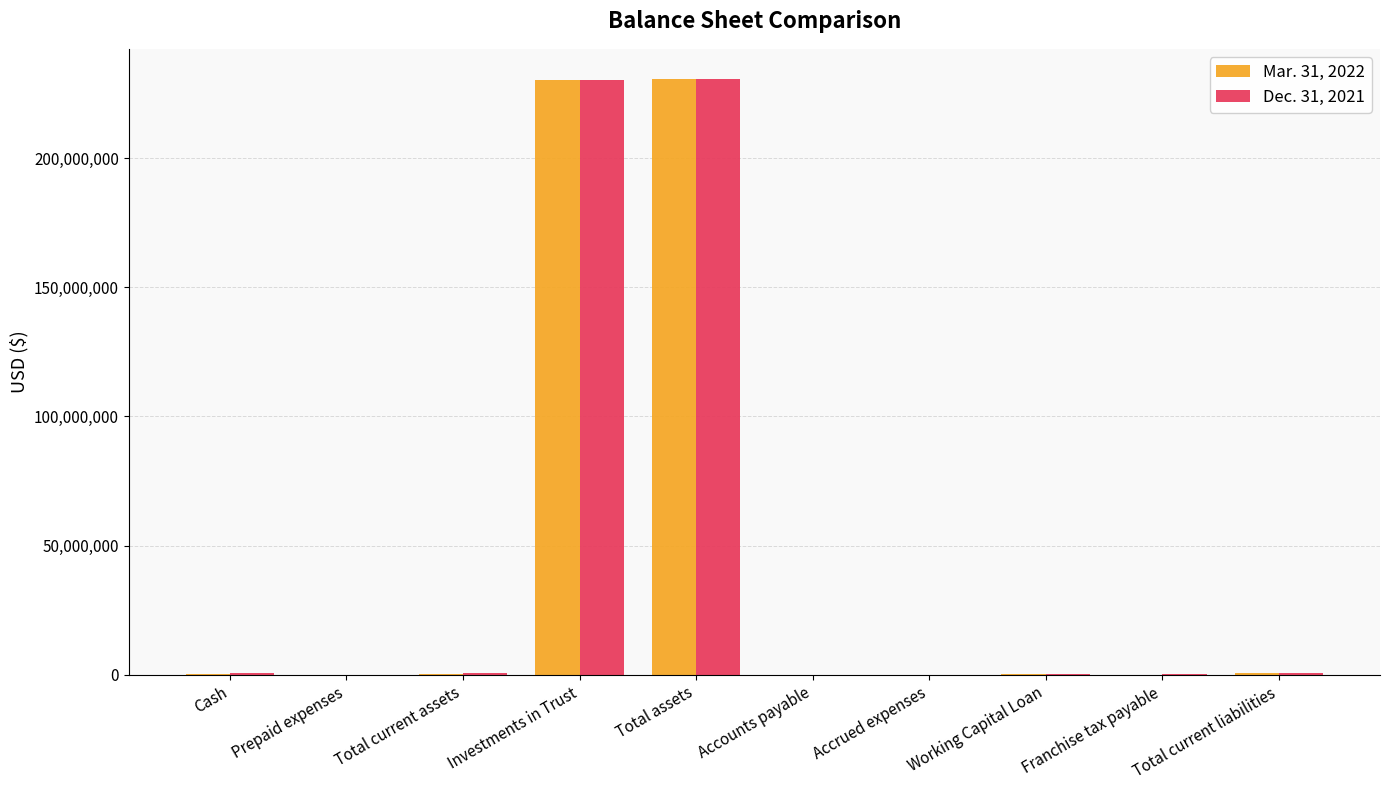

What is the sum of the Dec. 31, 2021 values at Franchise tax payable and Total assets?

230882963